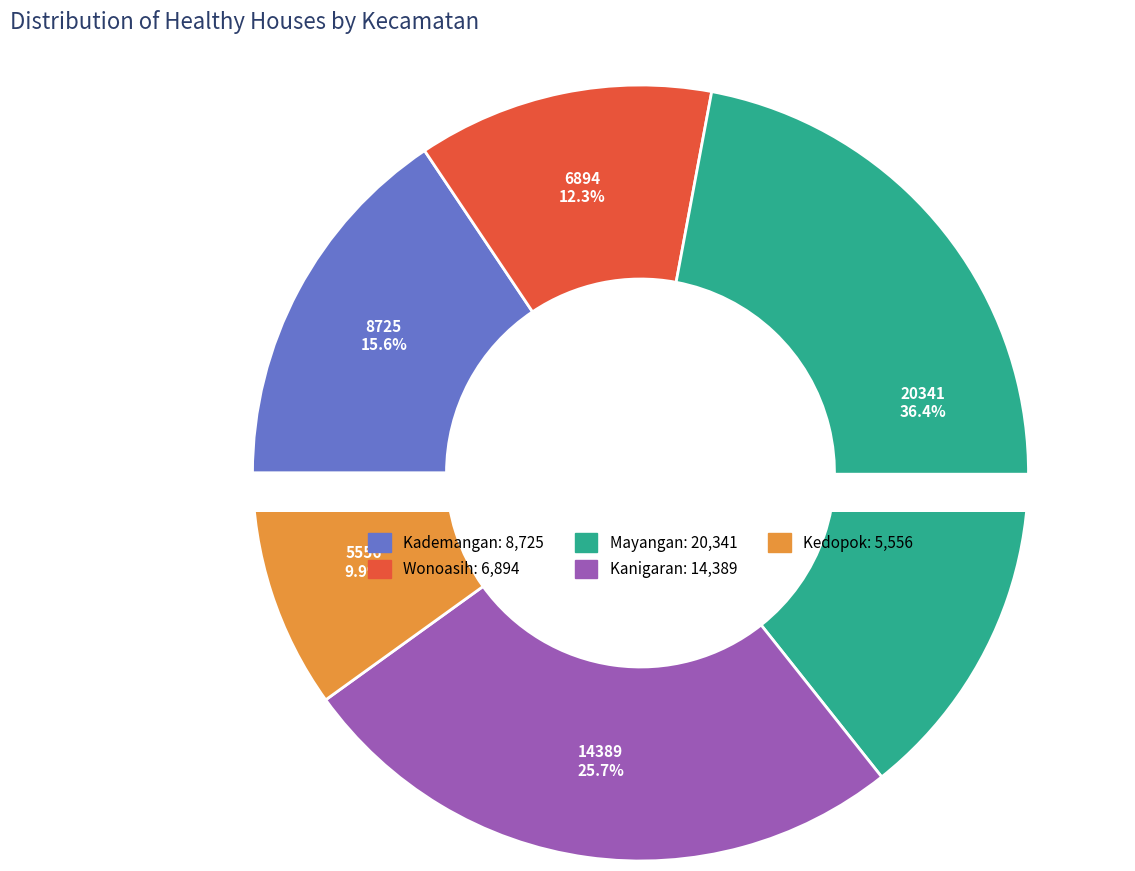

What percentage is NOT represented by Kedopok?

90.1%